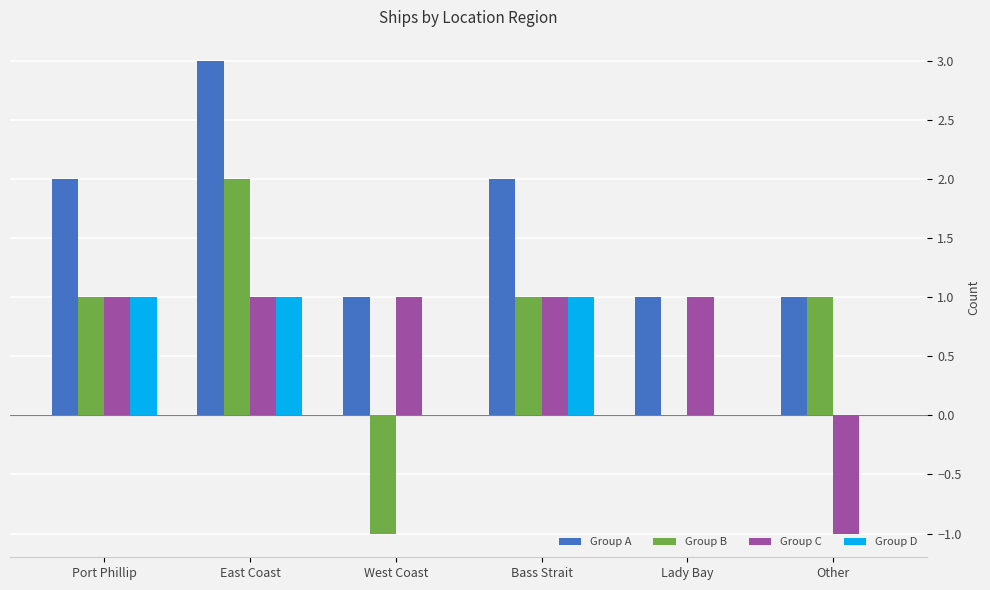

What is the maximum value for Group A?

3